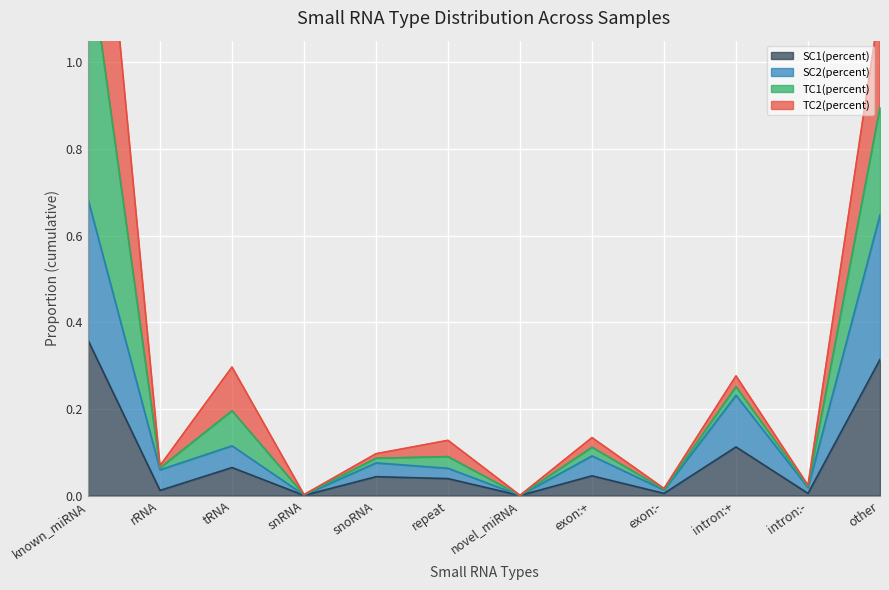

Where is the first local maximum for SC1(percent)?

tRNA